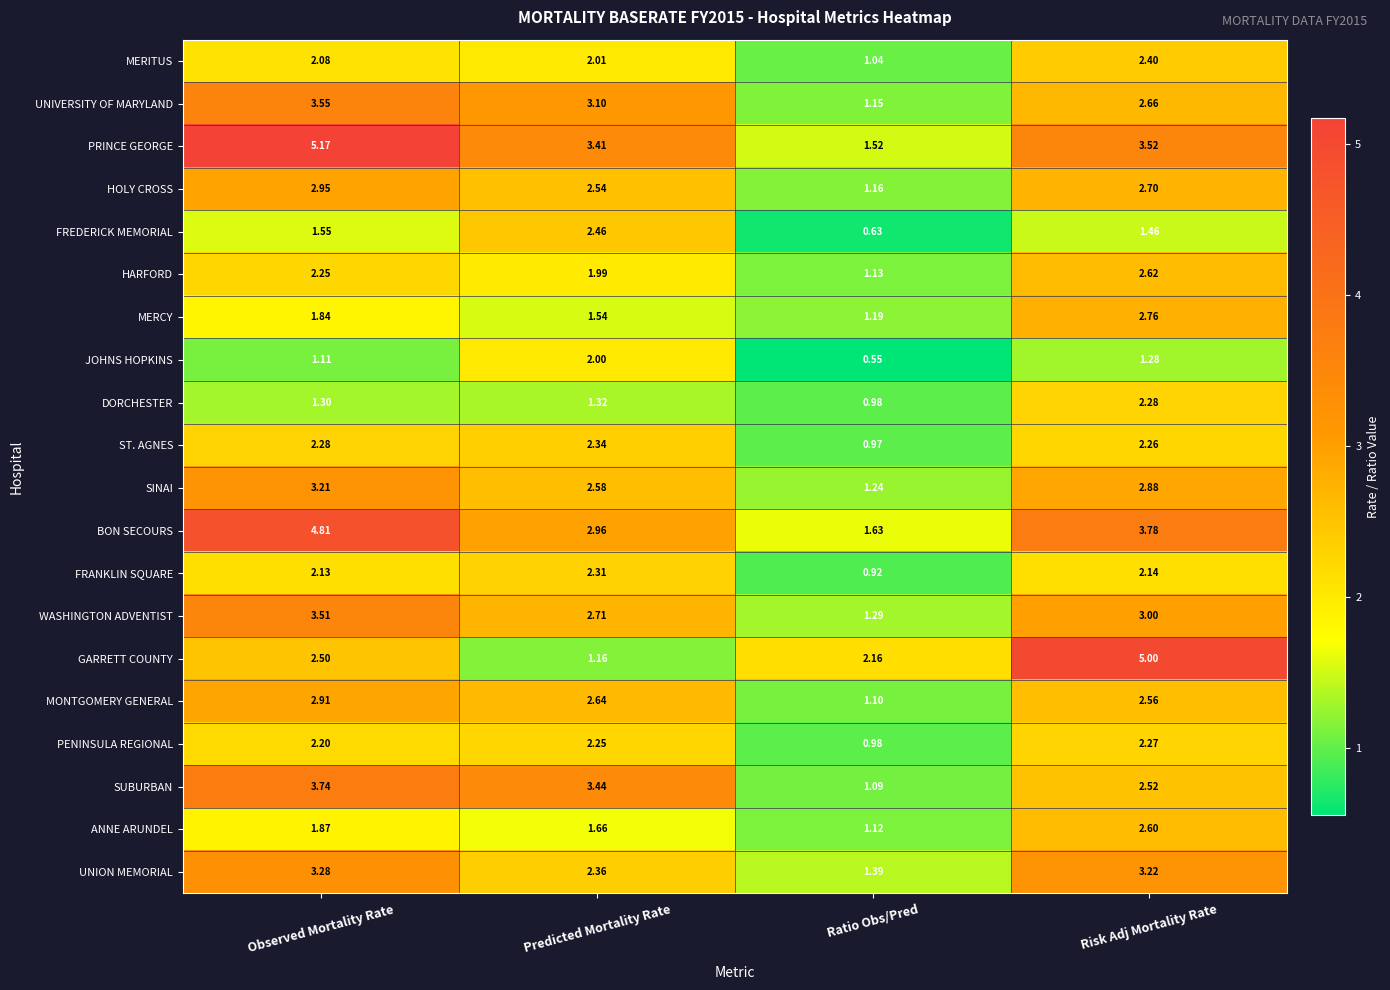

Where does the HOLY CROSS series first go above 2?

Observed Mortality Rate